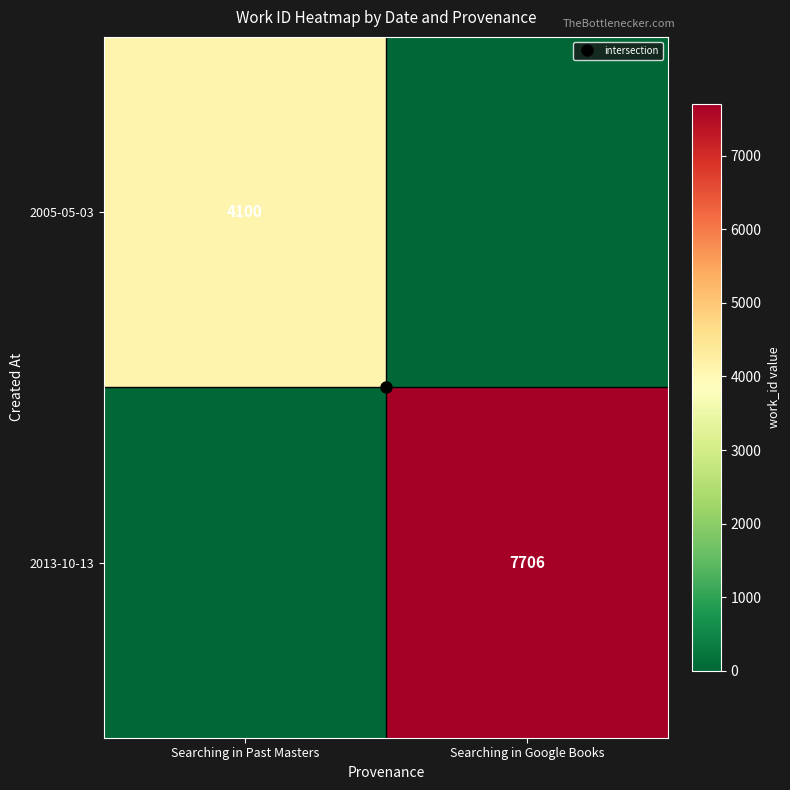

At which label does 2005-05-03 reach its peak?

Searching in Past Masters